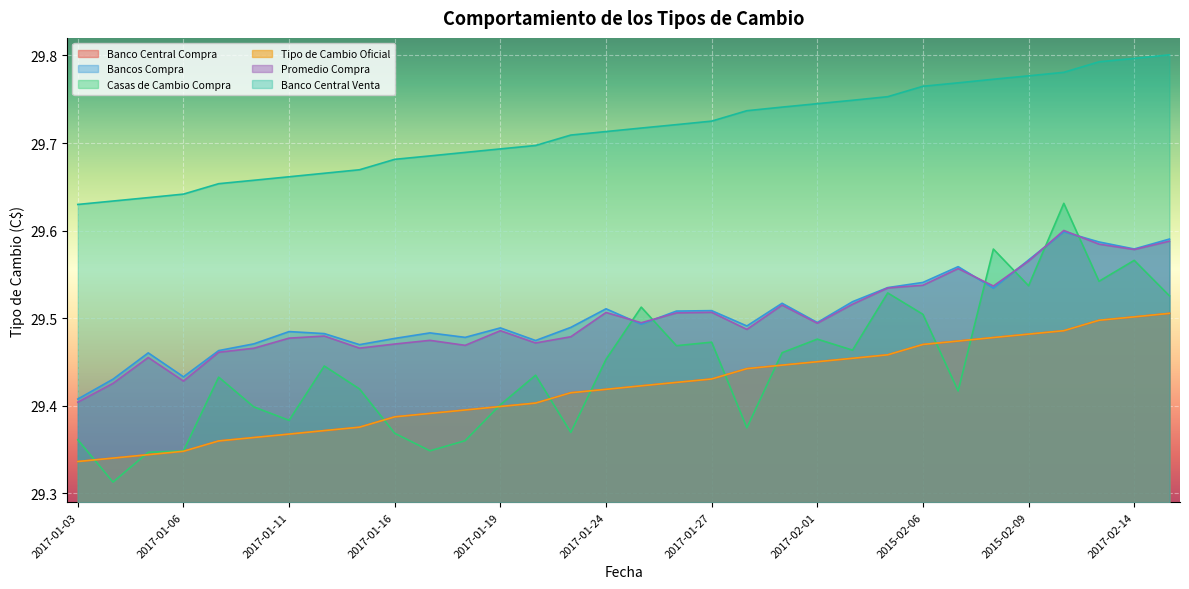

Is it true that Promedio Compra equals 29.5 at 2017-01-24?

True